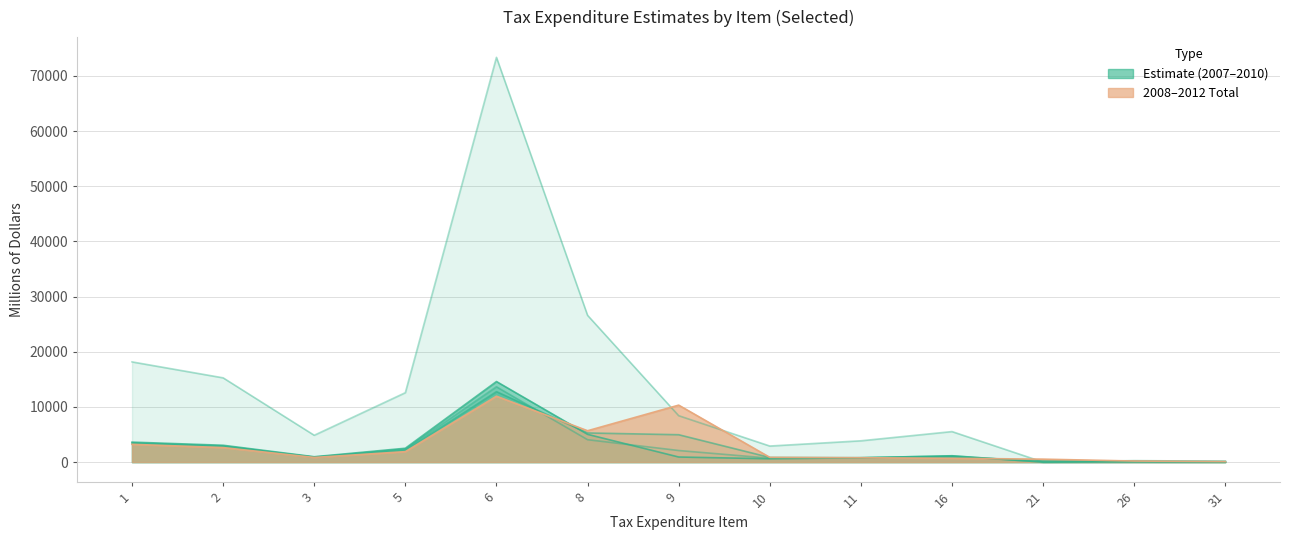

What is the value of the 2009 point at the 1st from the left?

3480